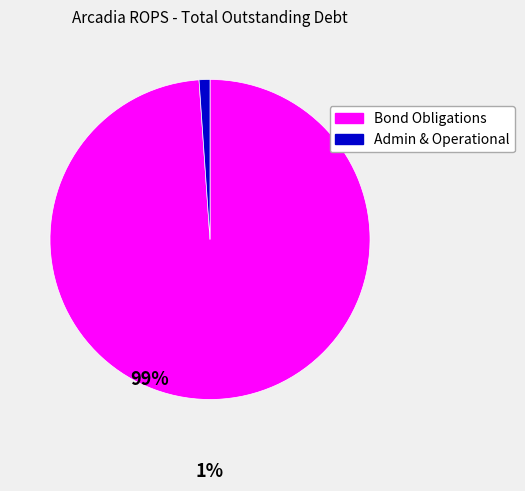

Is there a majority slice in this chart?

Yes